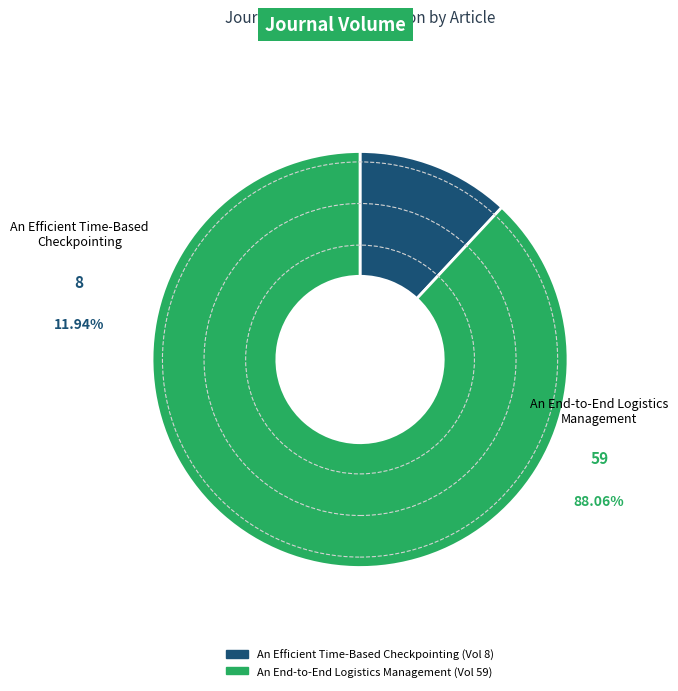

To the nearest percent, what percentage of the pie is An Efficient Time-Based Checkpointing?

12%